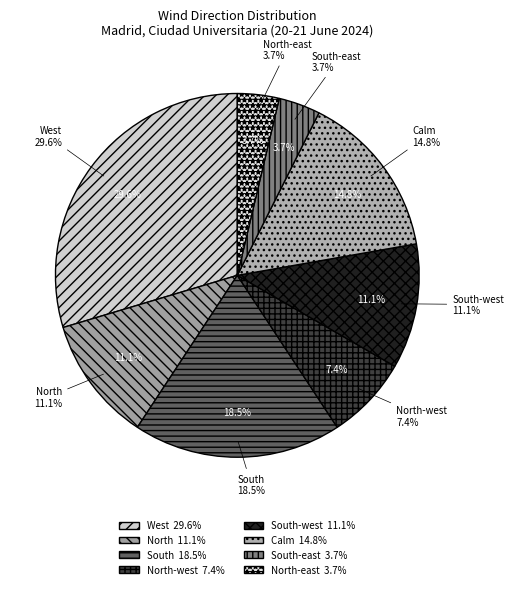

Is West the majority of the pie?

No